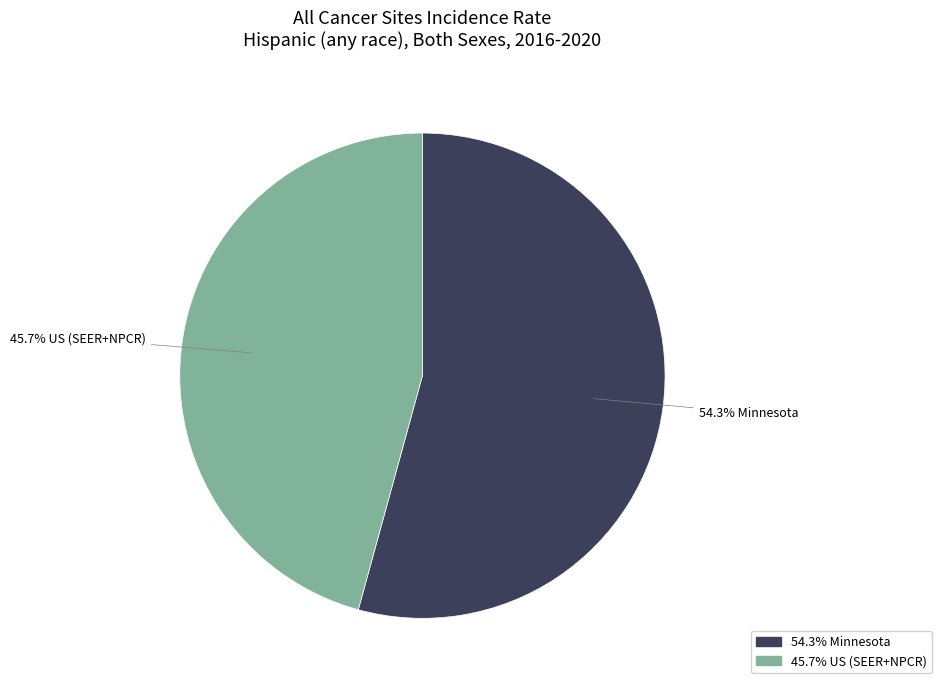

Which category has the biggest portion of the pie?

54.3% Minnesota